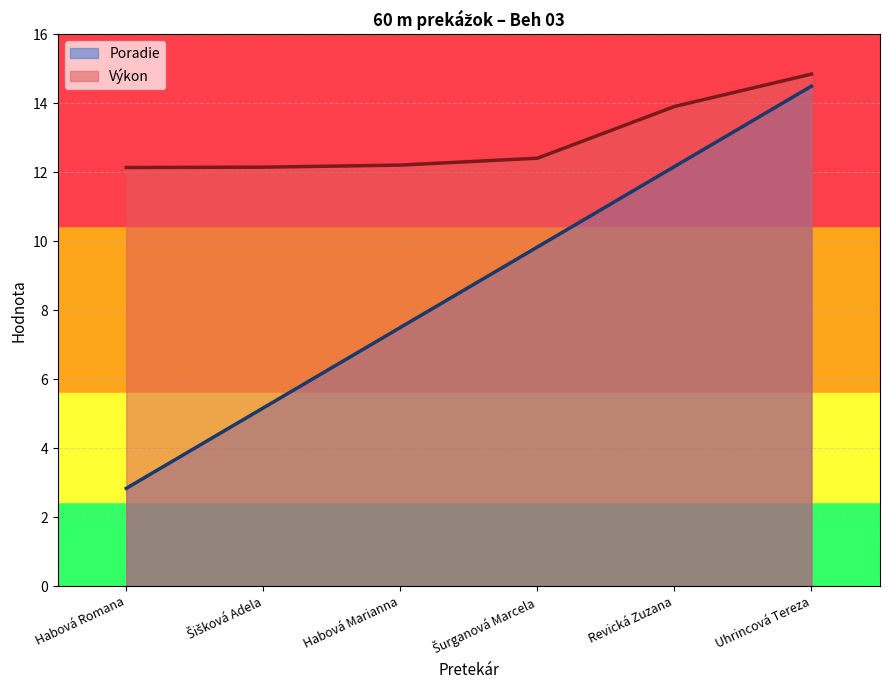

How many lines are shown in the chart?

2